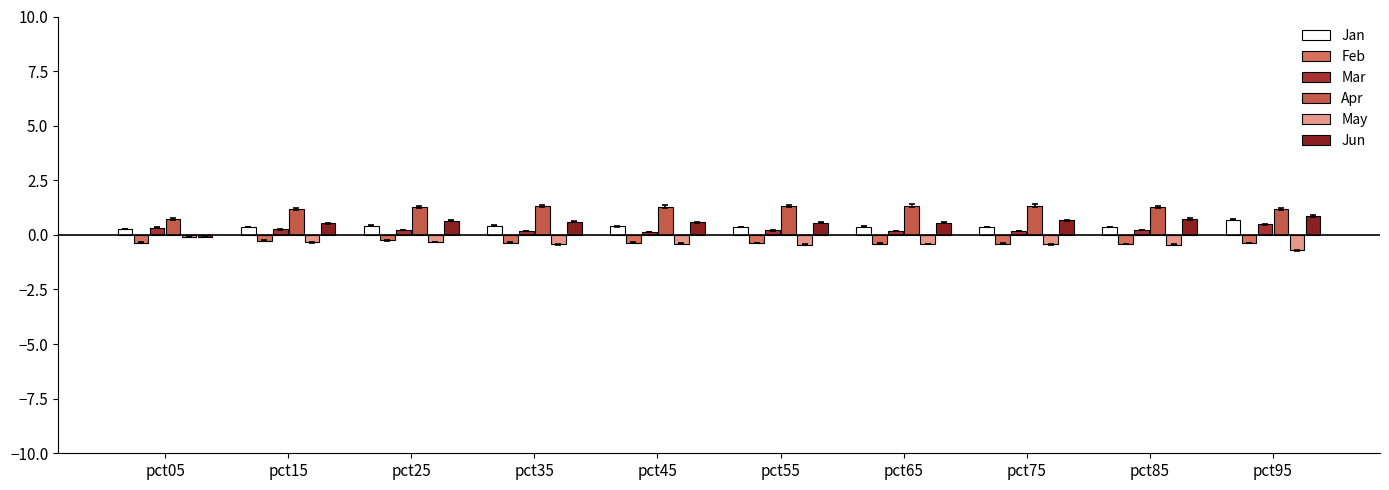

True or false: Jan has a value of 0.7 at pct25.

False